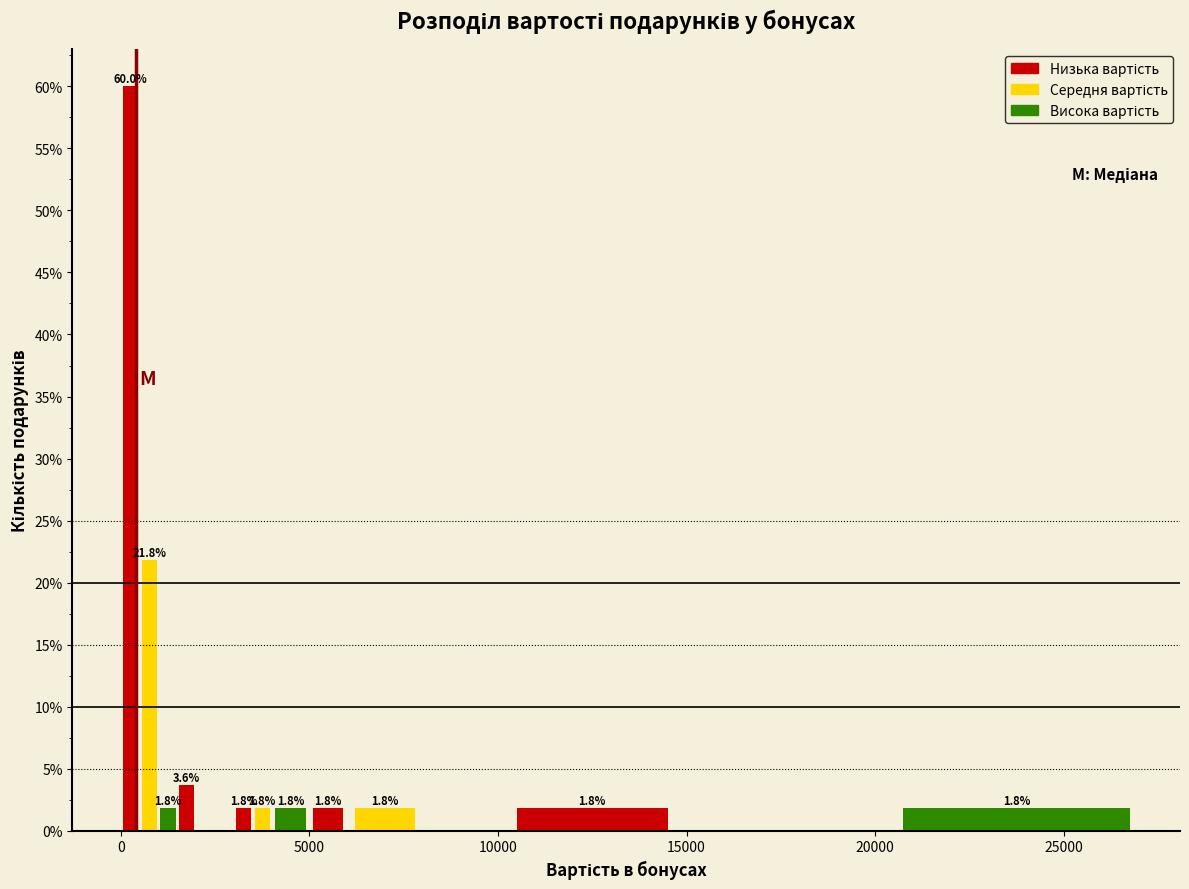

Read against the x-axis, roughly where is the centre of the tallest bar?

500